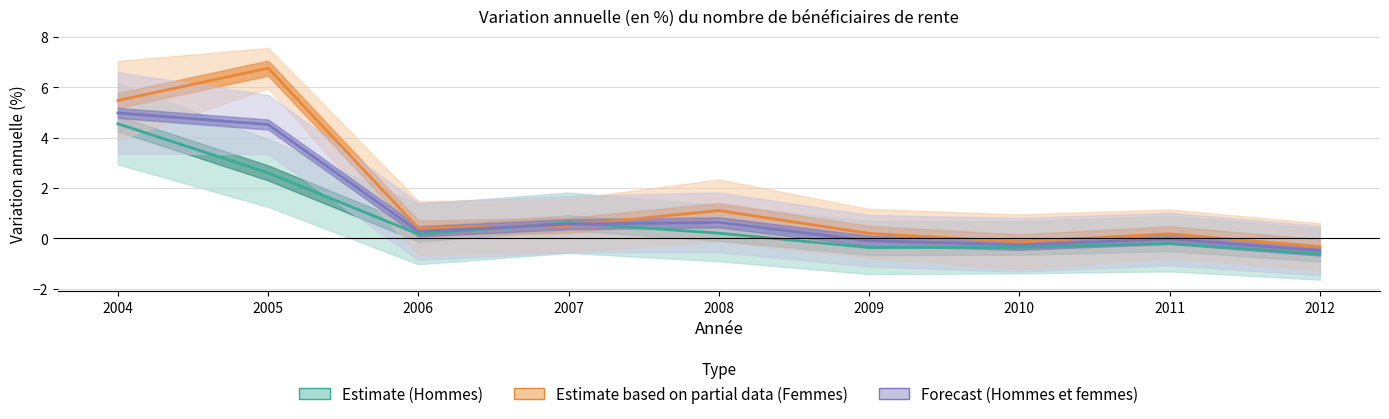

Reading left to right, extract all data points from this chart.

Estimate (Hommes): 2004=4.6	2005=2.6	2006=0.2	2007=0.6	2008=0.2	2009=-0.4	2010=-0.4	2011=-0.2	2012=-0.6
Estimate based on partial data (Femmes): 2004=5.5	2005=6.8	2006=0.4	2007=0.5	2008=1.1	2009=0.2	2010=-0.1	2011=0.2	2012=-0.3
Forecast (Hommes et femmes): 2004=5.0	2005=4.5	2006=0.3	2007=0.6	2008=0.6	2009=-0.1	2010=-0.3	2011=-0.0	2012=-0.5